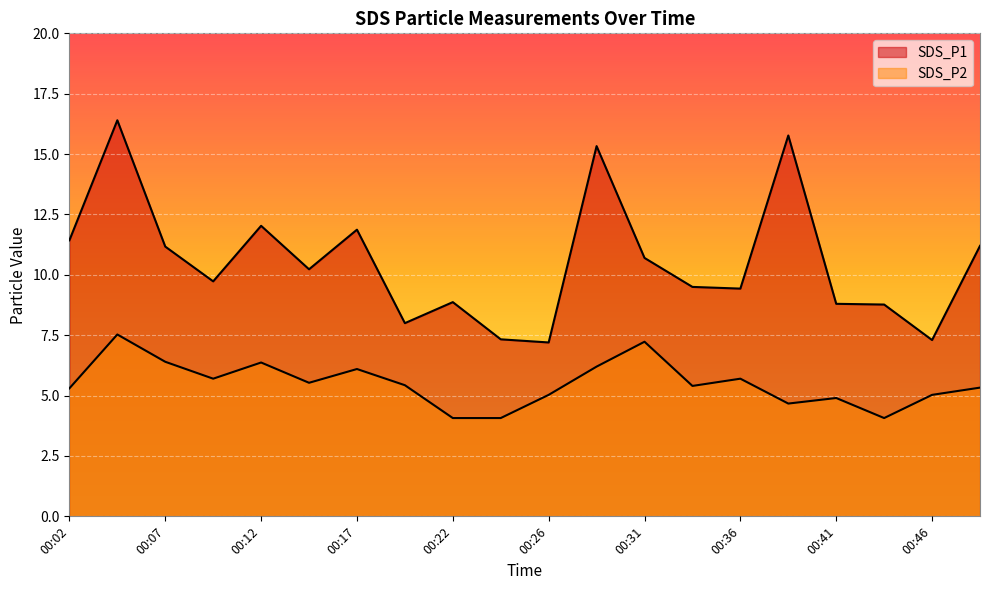

Rank the series by their average value, from highest to lowest.

SDS_P1, SDS_P2